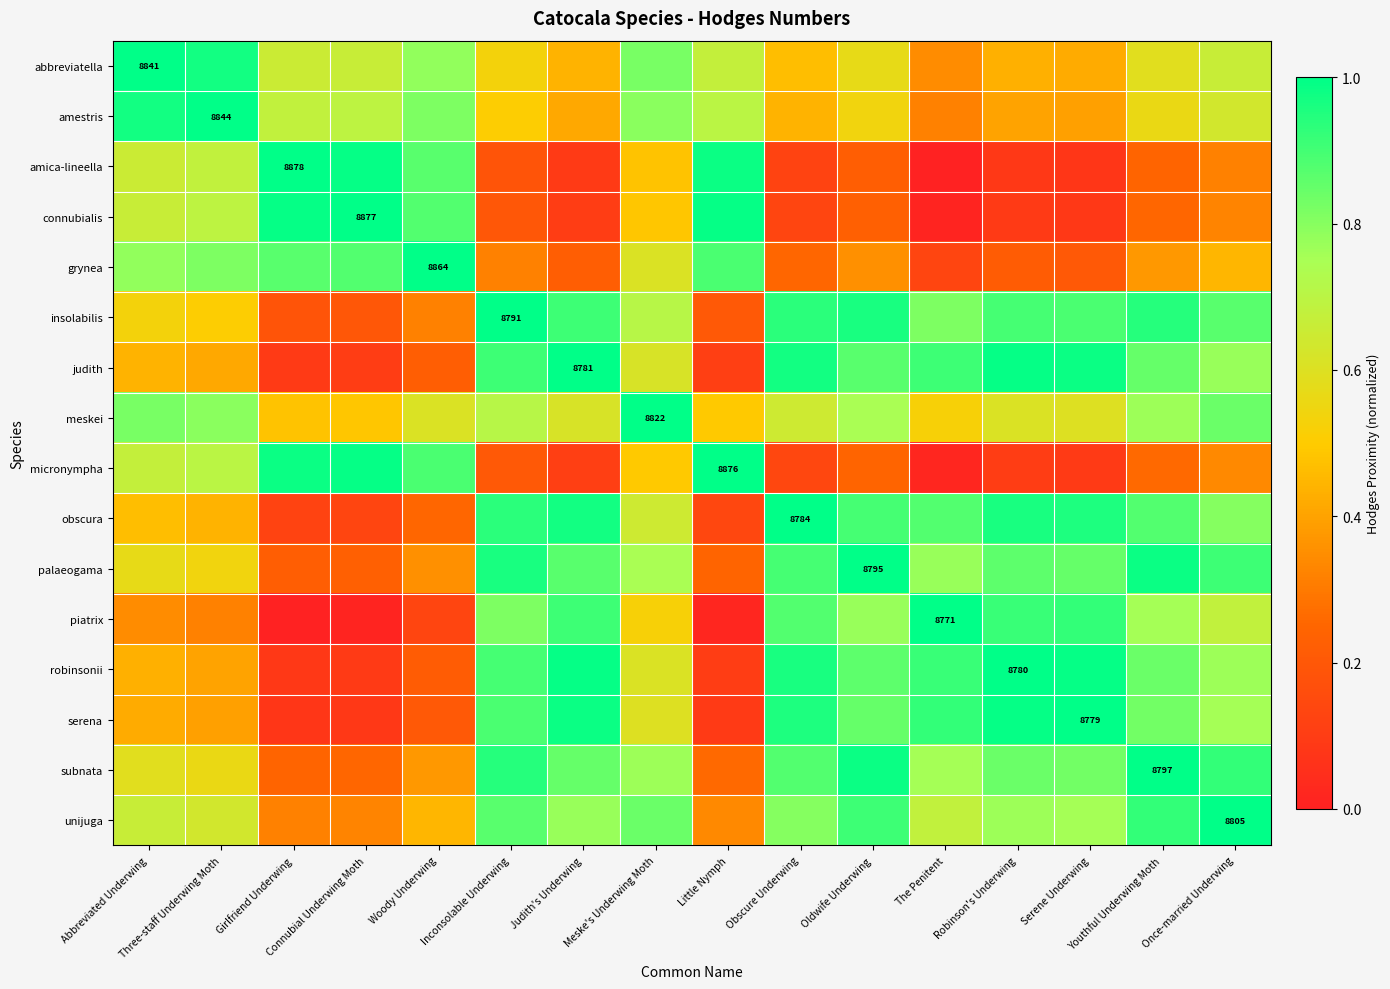

What is the spread (max minus min) of values at Once-married Underwing?

0.7